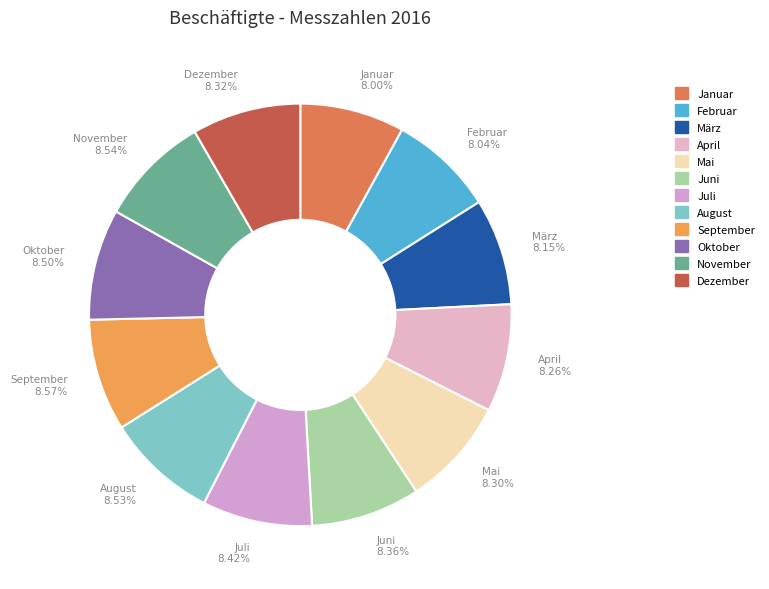

Is März the majority of the pie?

No